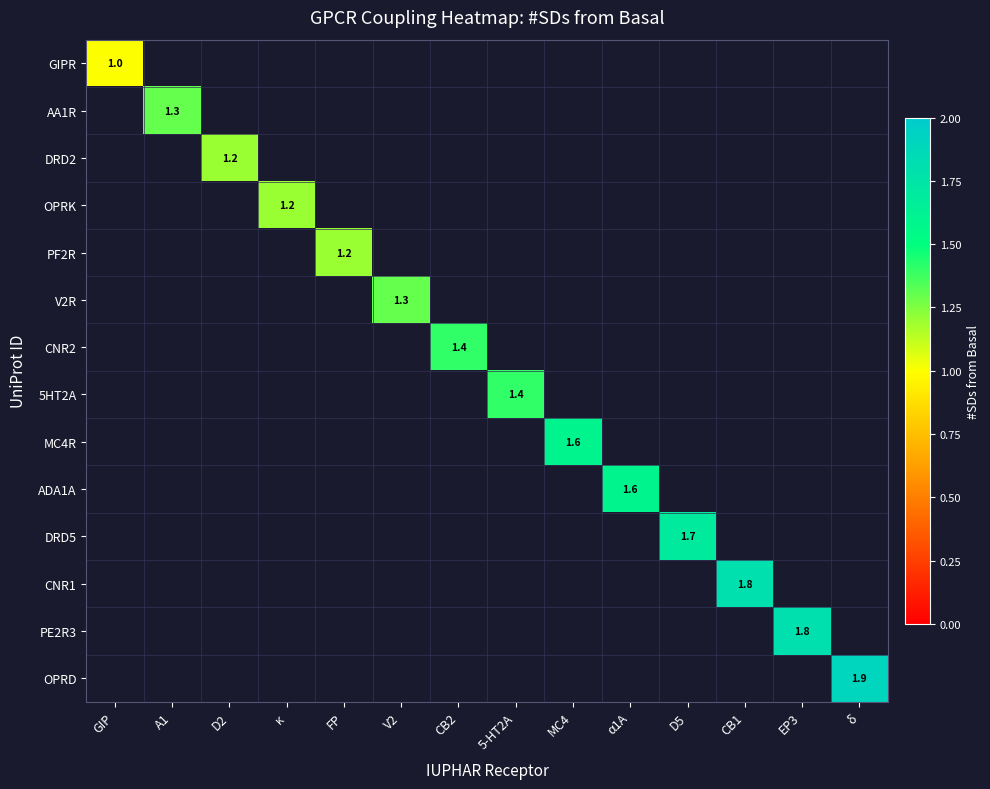

How many values in ADA1A are above zero?

1